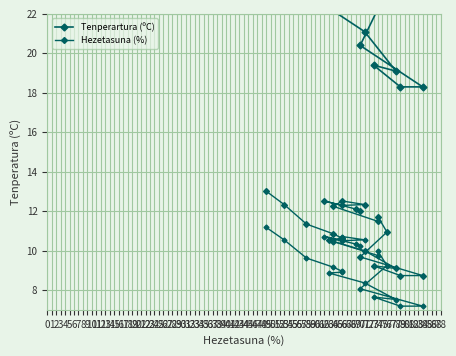

Where does the Hezetasuna (%) series first go above 11?

70